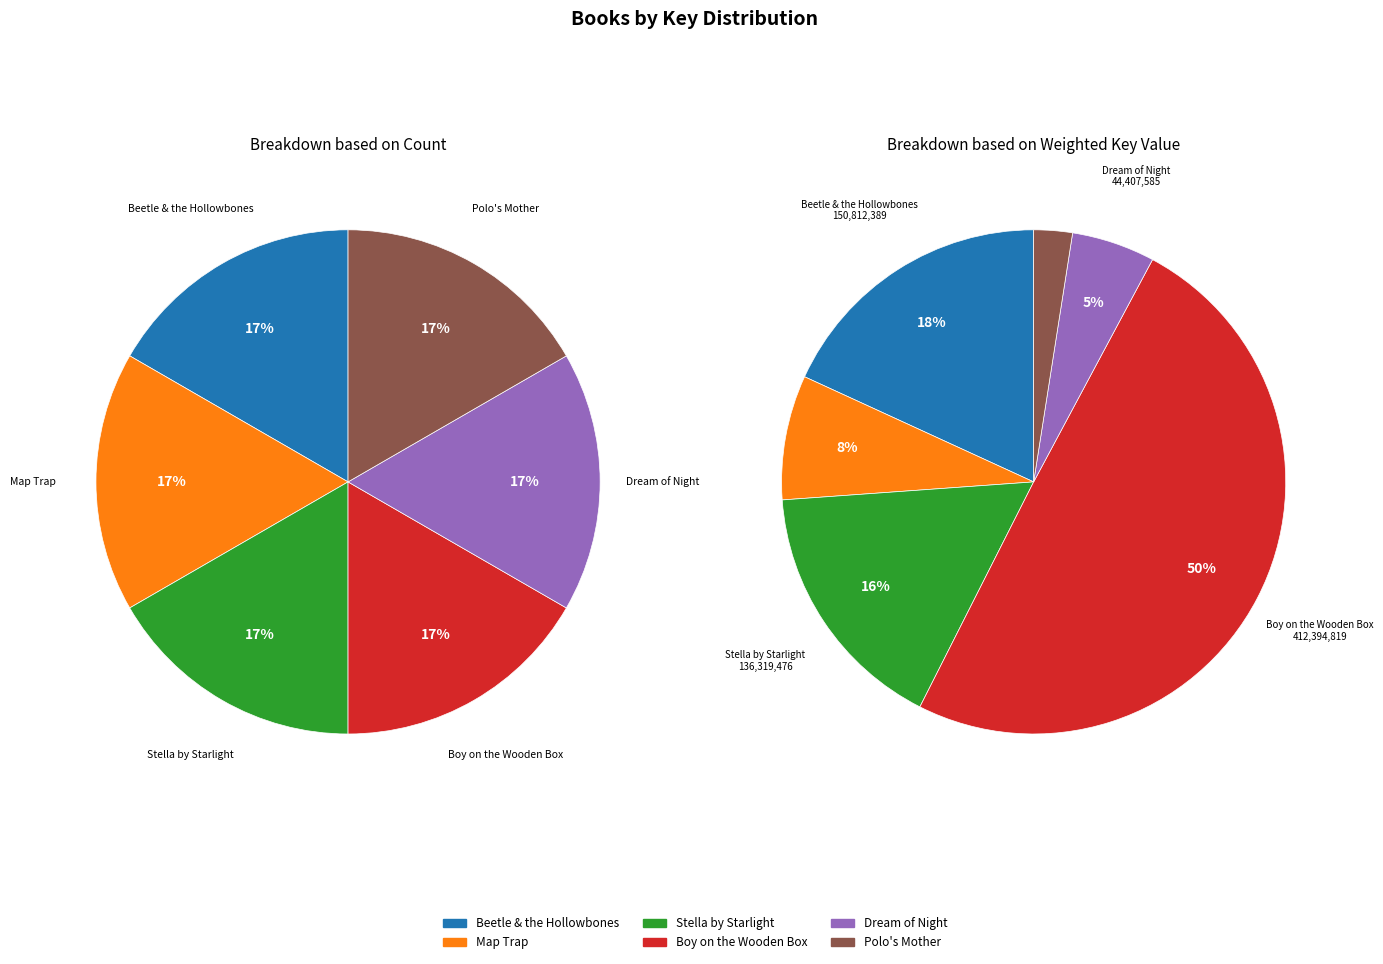

The Polo's Mother slice represents 1% of the pie. True or false?

False